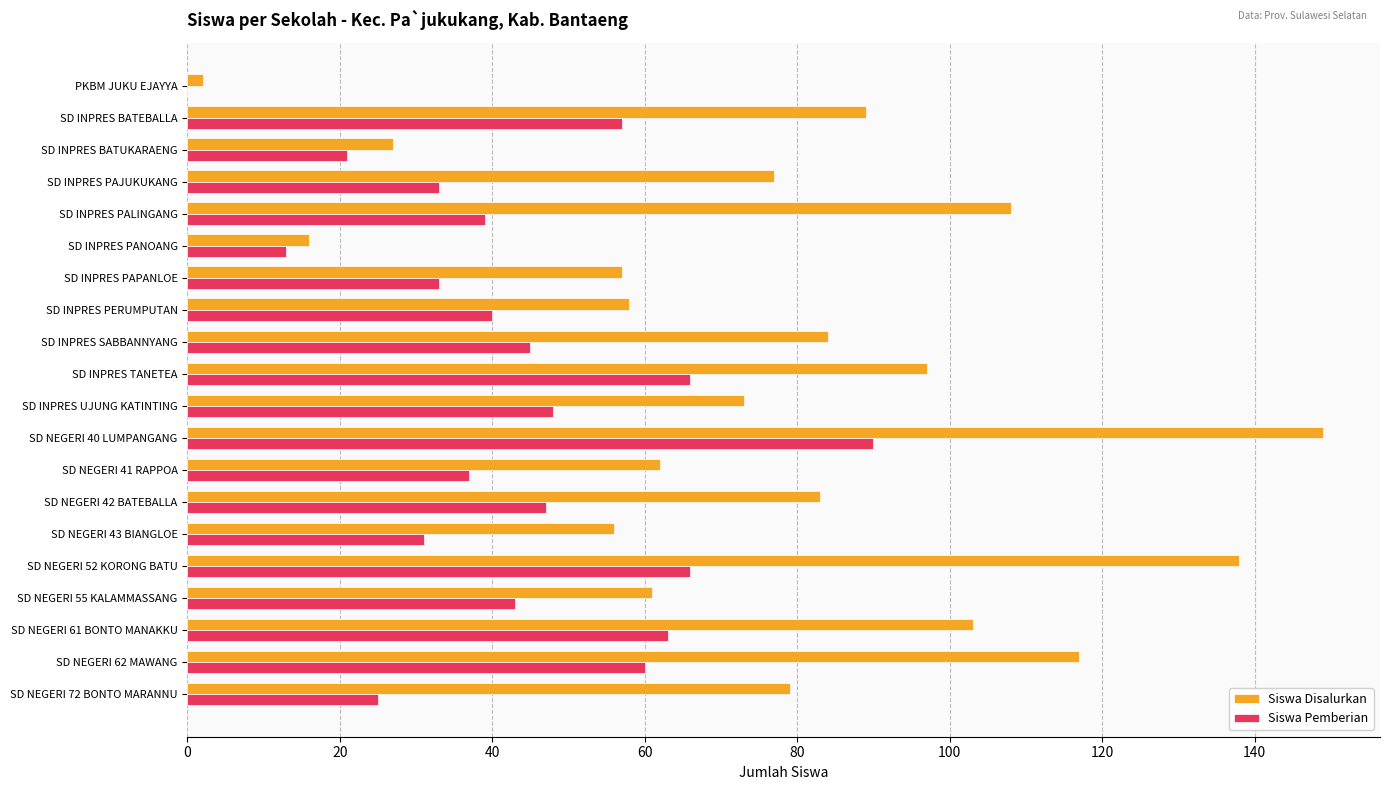

Which series changed the most between SD INPRES UJUNG KATINTING and SD NEGERI 55 KALAMMASSANG?

Siswa Disalurkan